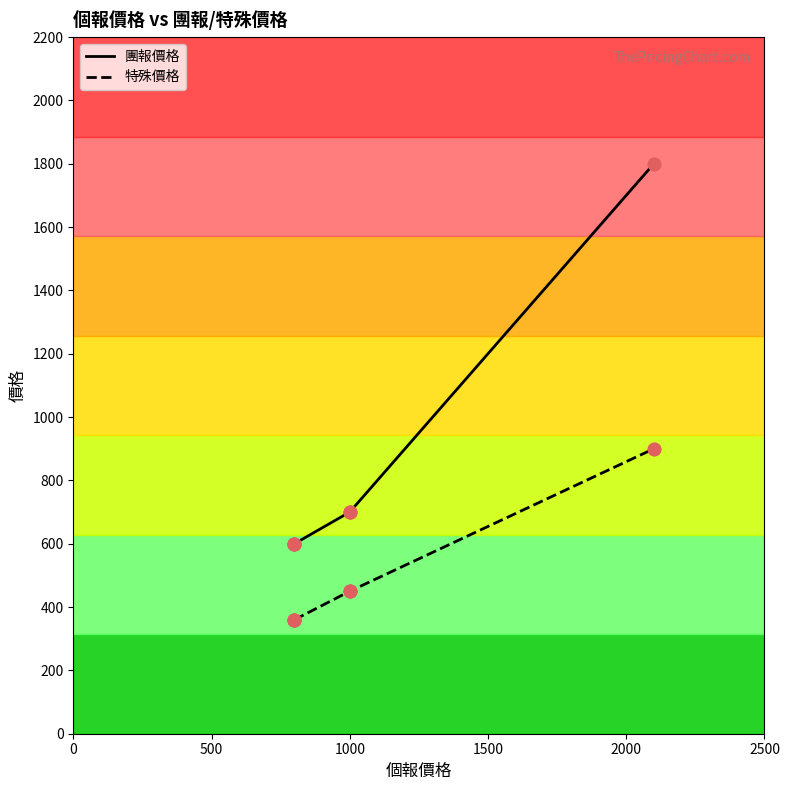

Which series reaches the minimum Y coordinate?

特殊價格